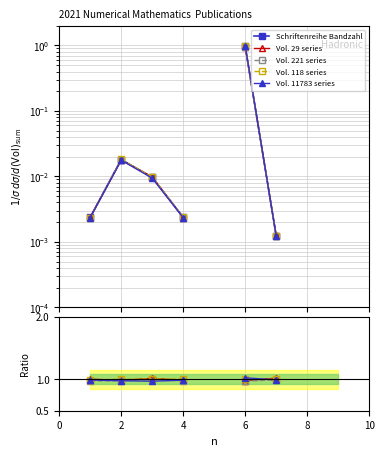

True or false: Vol. 11783 series and Vol. 29 series cross at least once.

True